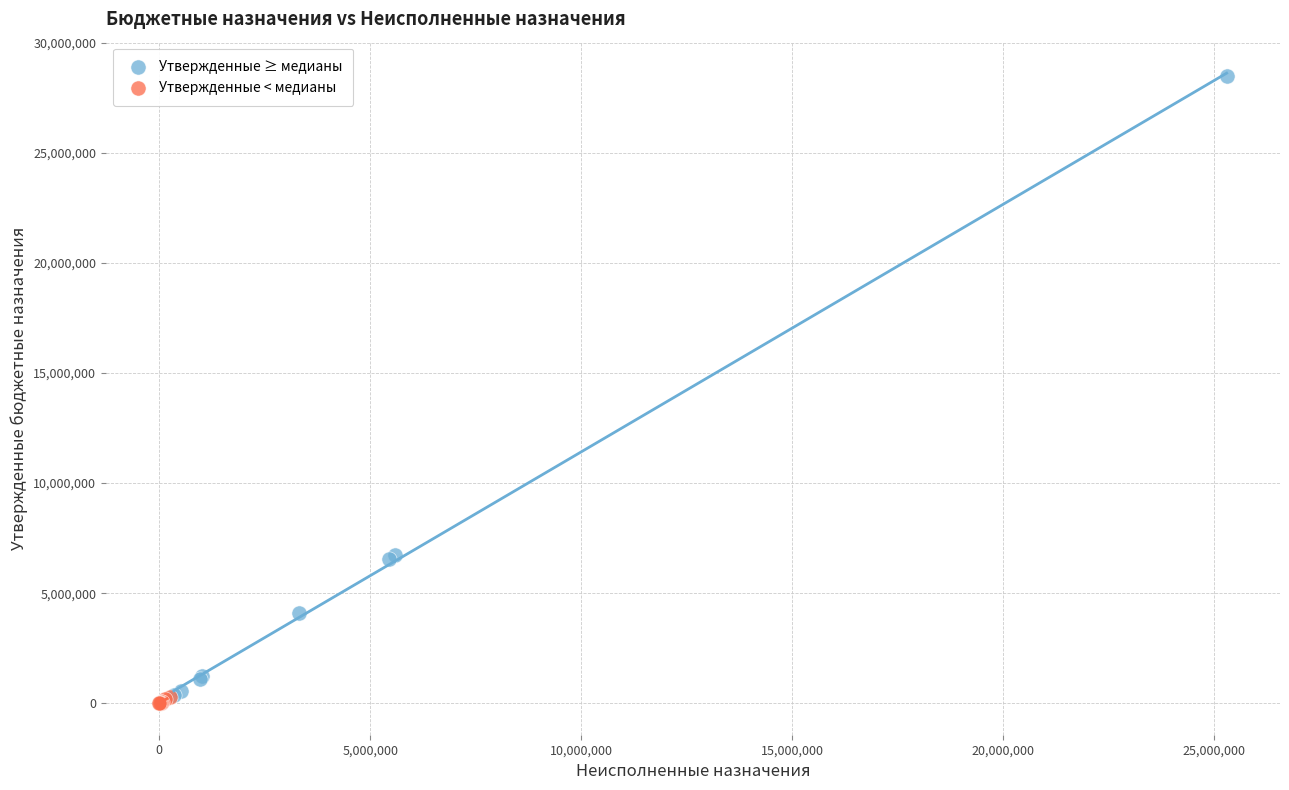

Which series reaches the maximum Y coordinate?

Утвержденные ≥ медианы